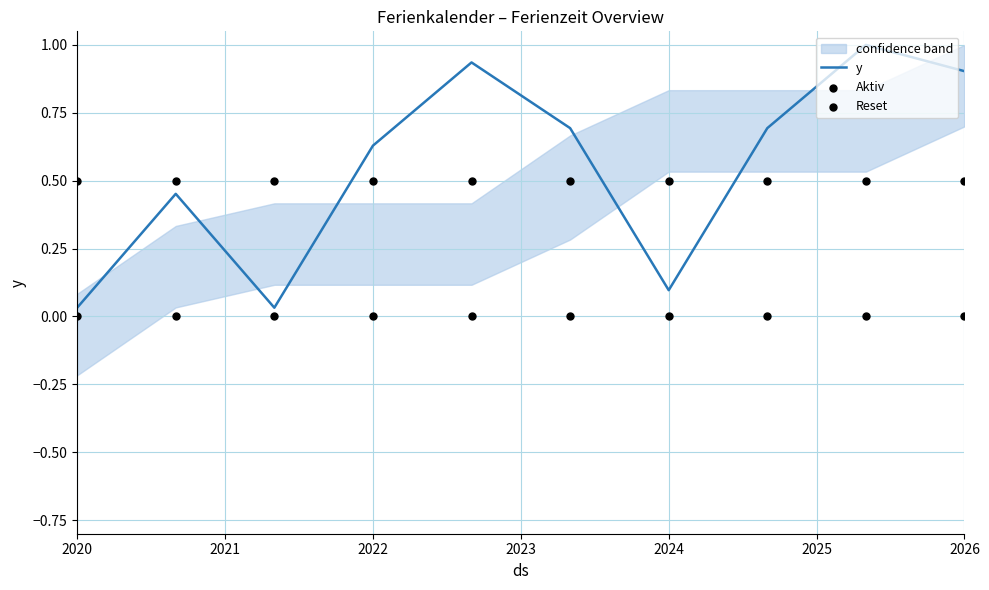

Which series contains the lowest Y value?

Reset